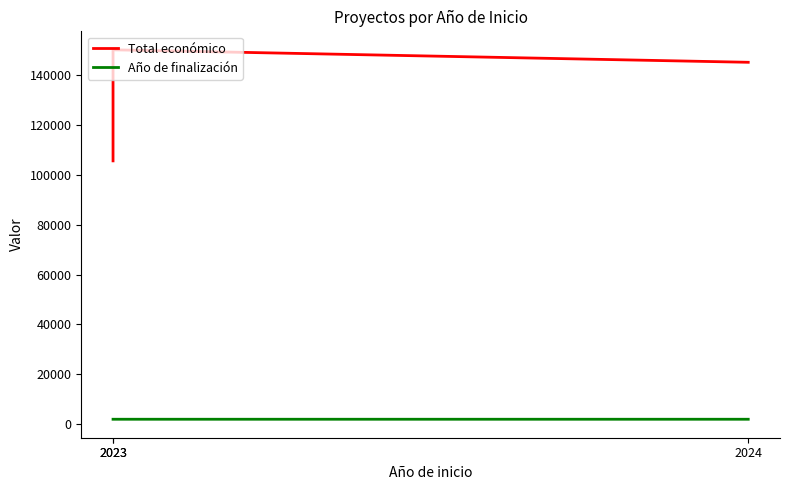

Reading left to right, extract all data points from this chart.

Total económico: 2023=105516	2023=150000	2024=145000
Año de finalización: 2023=2026	2023=2026	2024=2027